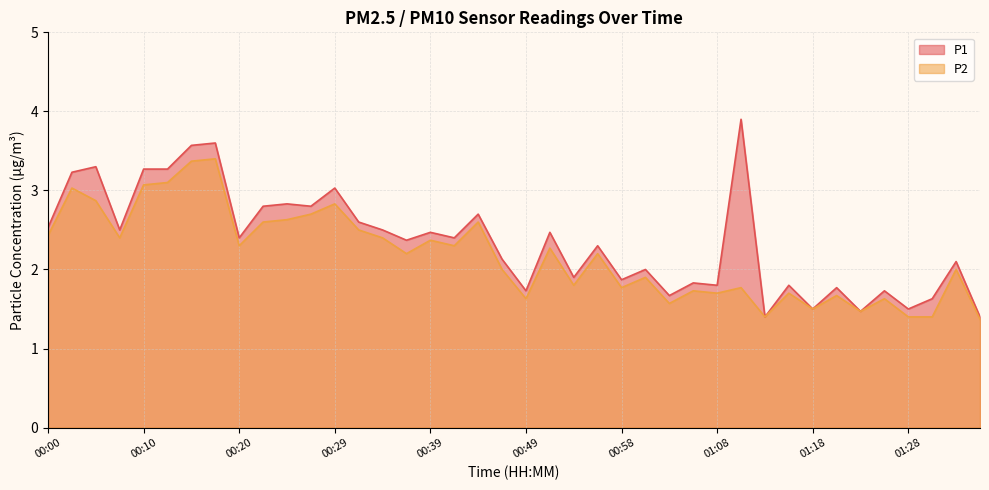

At how many categories does at least one series exceed 1?

40